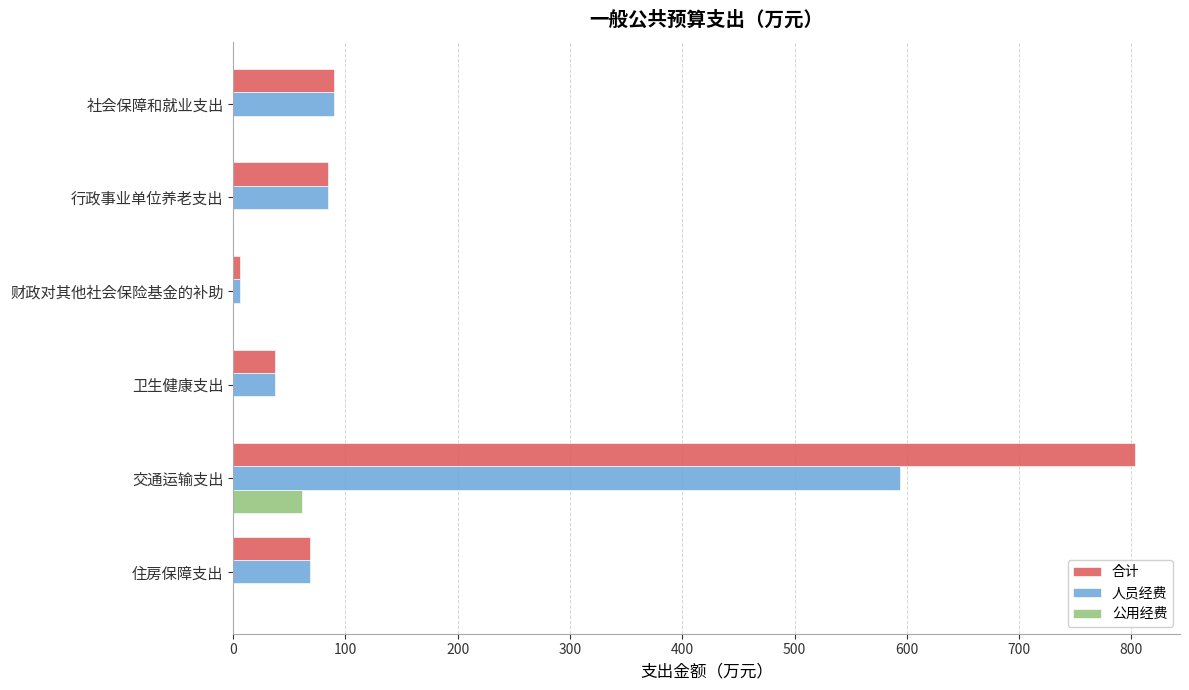

Is it true that 公用经费 equals 0.0 at 卫生健康支出?

True